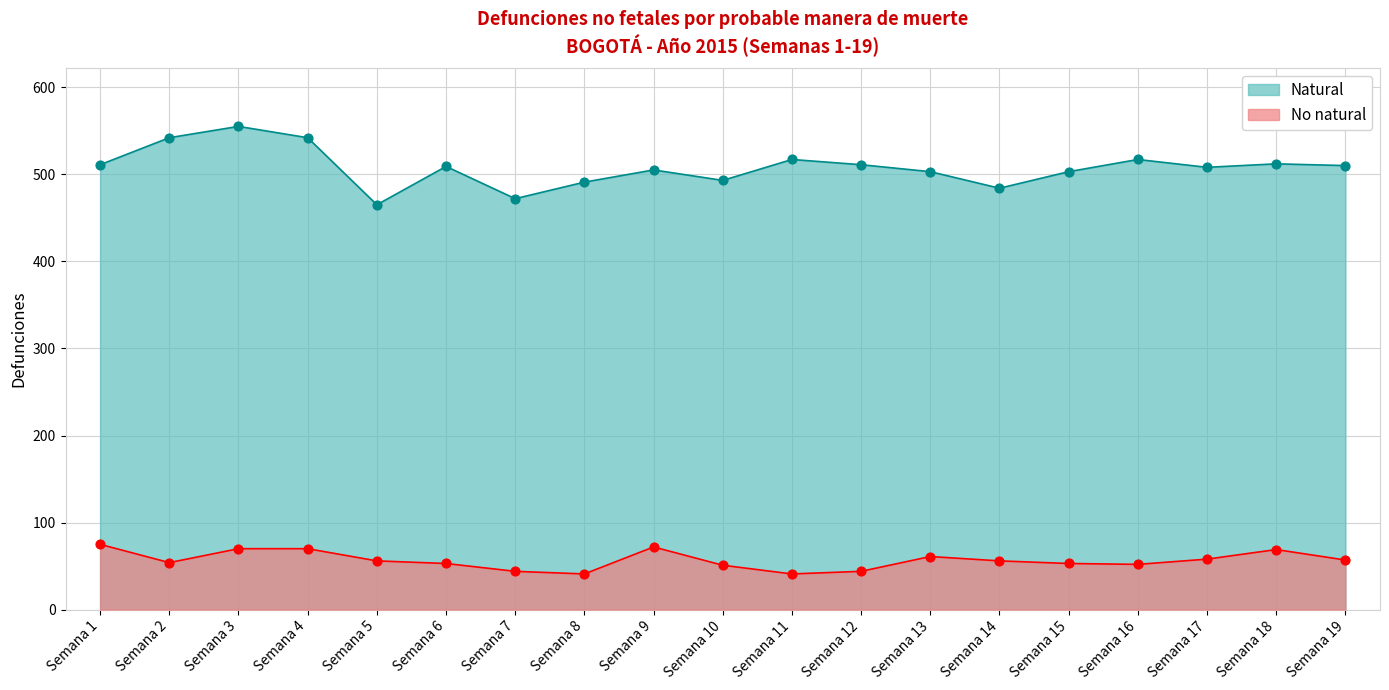

What are all the series names shown in the legend?

Natural, No natural